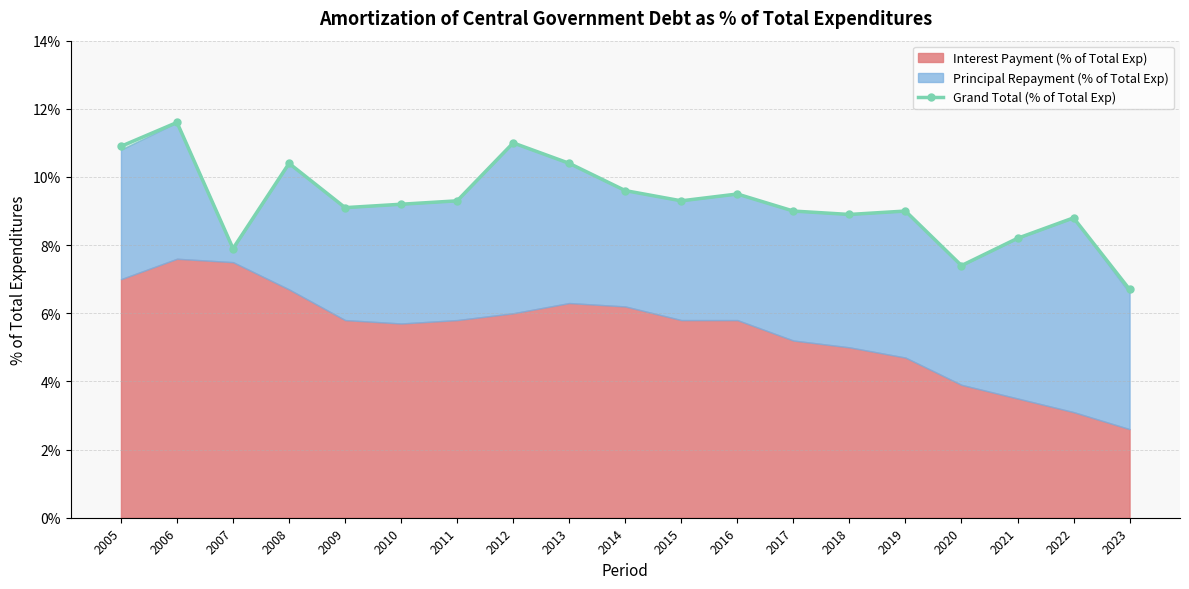

What is the smallest value displayed?

6.7